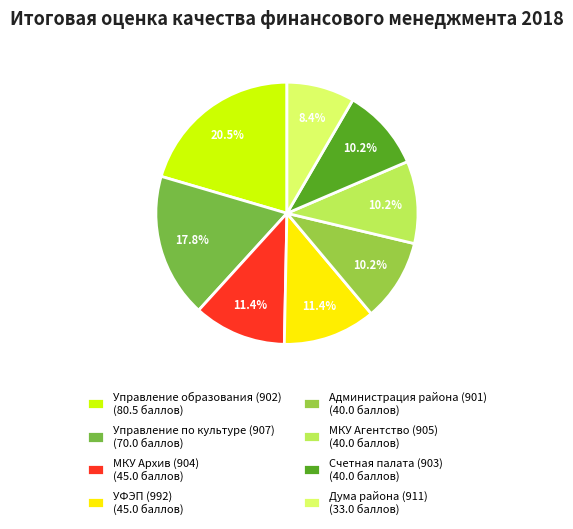

How many slices are in this pie chart?

8